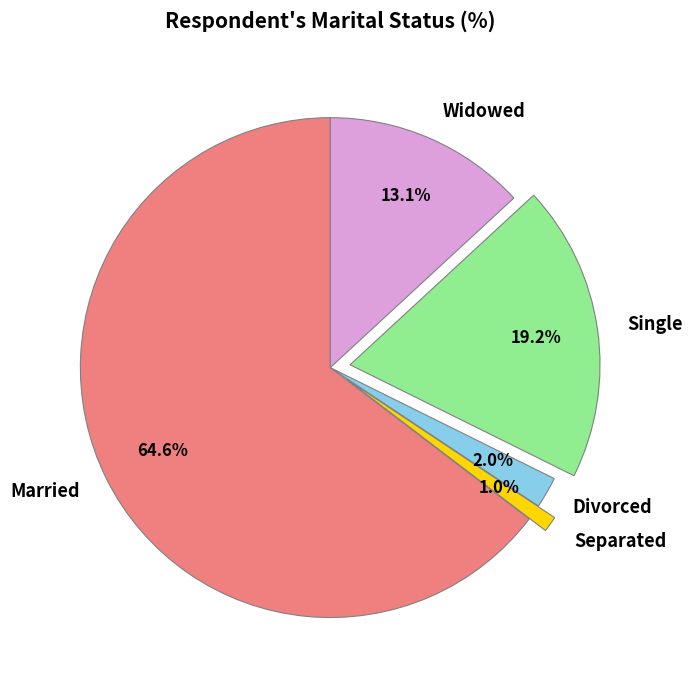

What percentage is the Separated slice, to the nearest percent?

1%